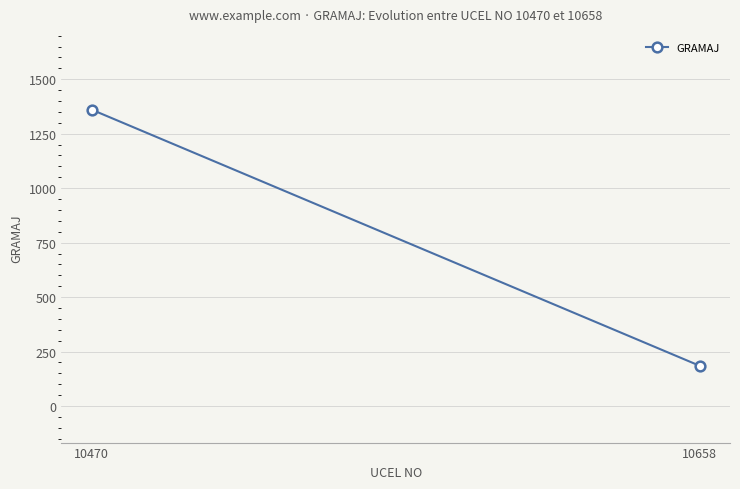

What is the smallest value displayed?

185